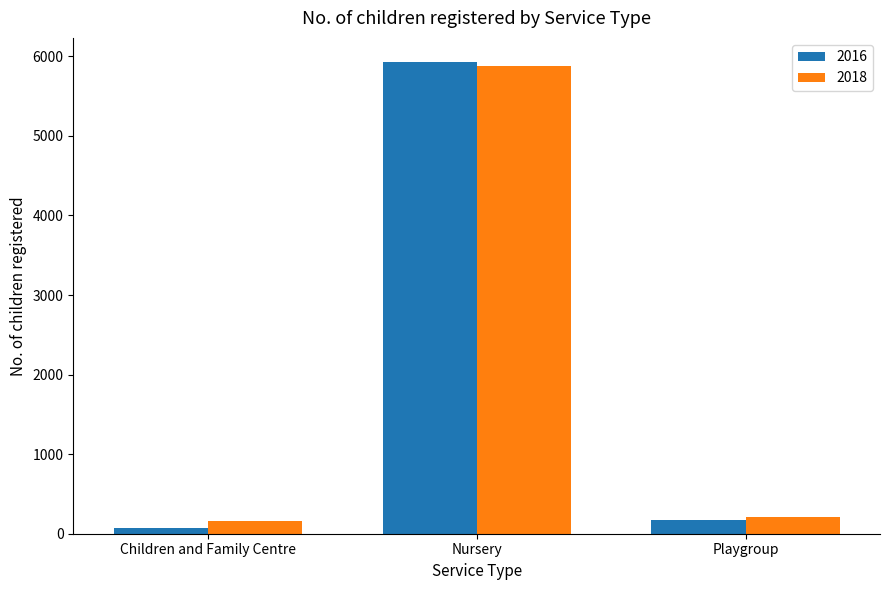

At which category is the sum across all series the highest?

Nursery